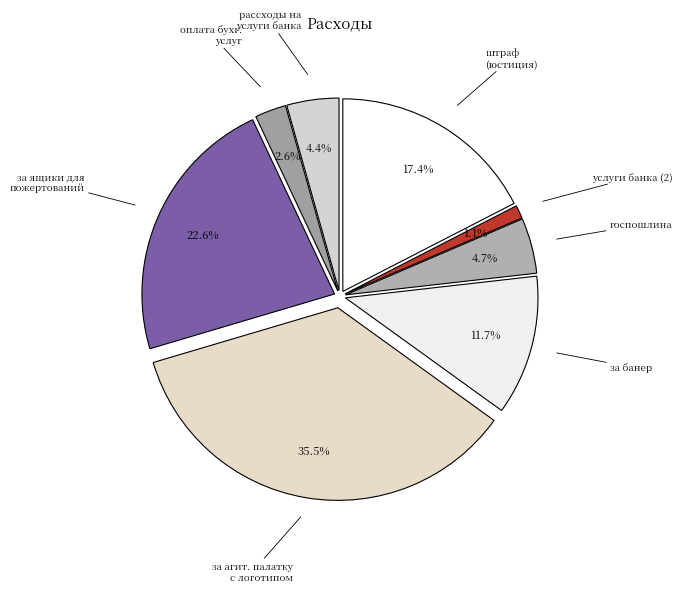

Which has a higher value, оплата бухгалтерских услуг or за ящики для пожертований?

за ящики для пожертований